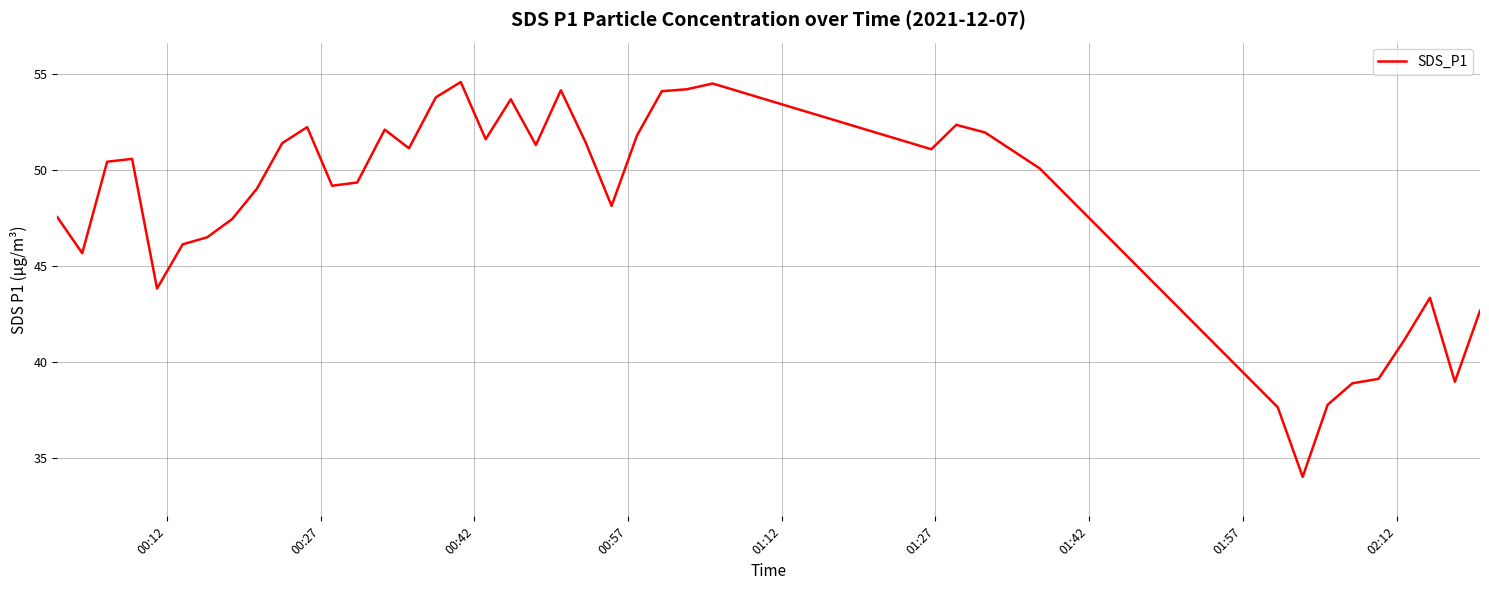

What is the smallest value displayed?

34.0